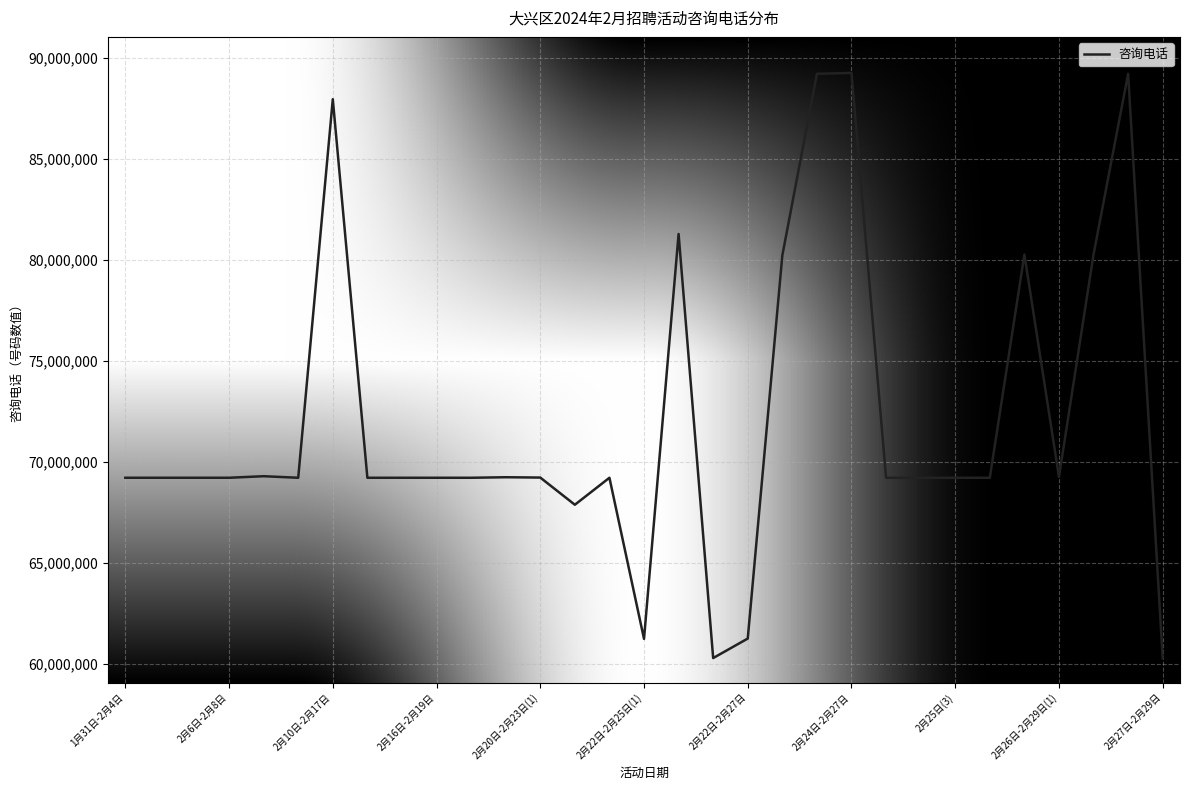

How many values are below 69220590?

5